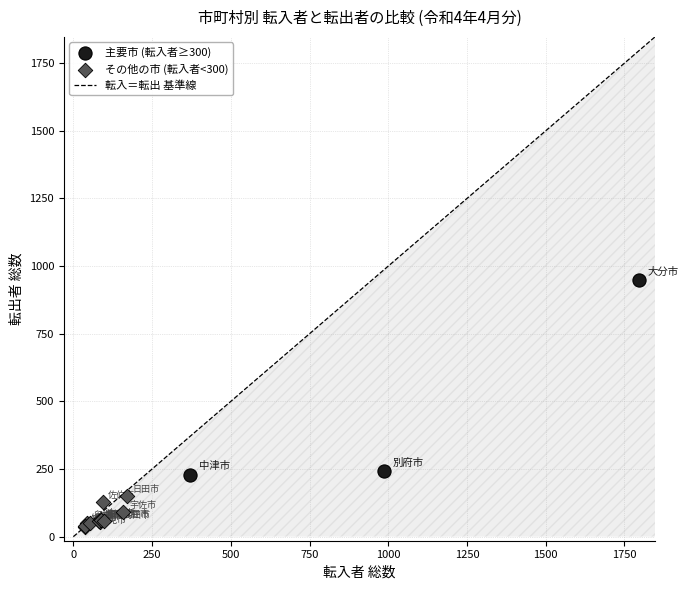

Which series contains the lowest Y value?

その他の市 (転入者<300)